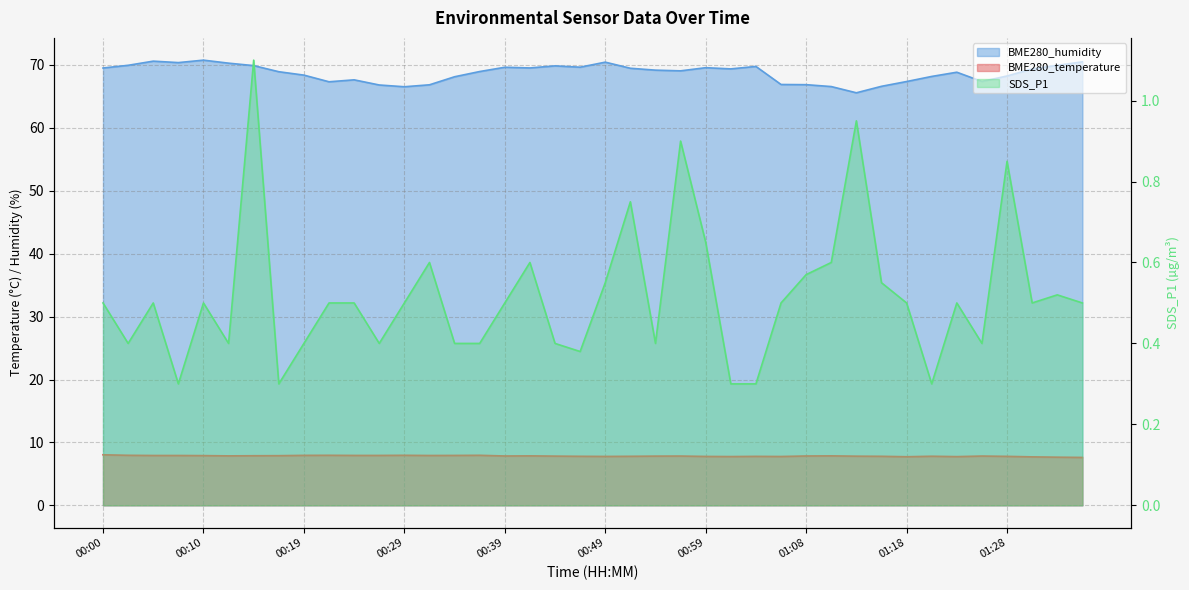

True or false: BME280_humidity has a value of 70.8 at 00:10.

True